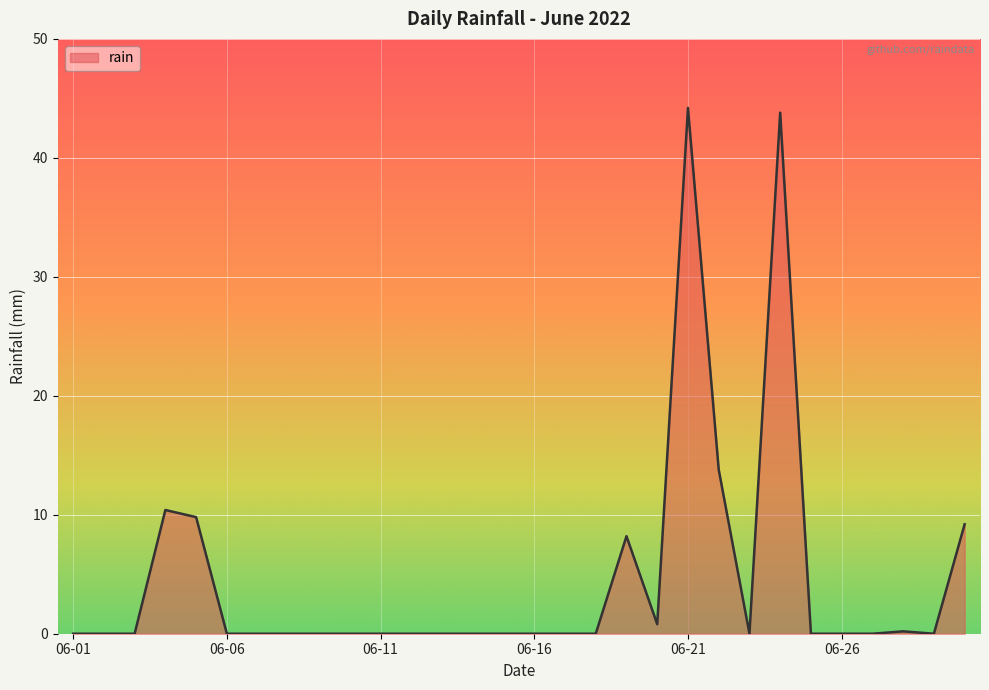

What is the greatest value displayed?

44.2